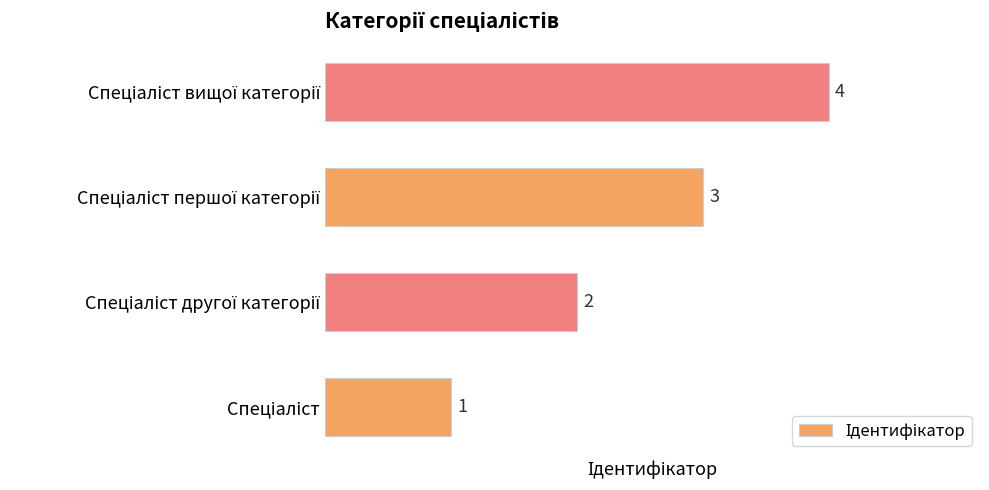

Count the values in the range 2 to 4.

3